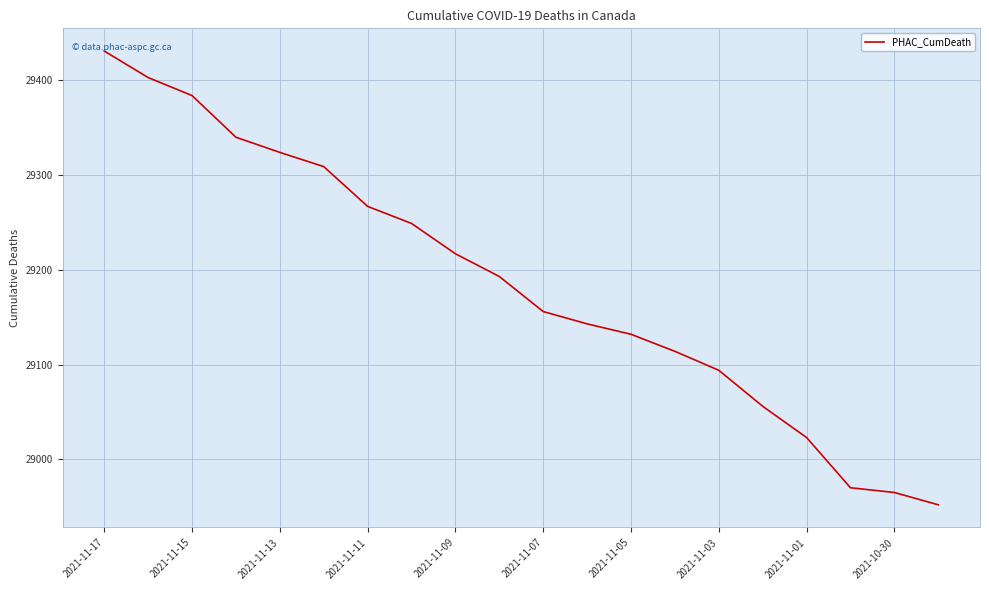

Reading right to left, extract all data points from this chart.

28952	28965	28970	29023	29056	29094	29114	29132	29143	29156	29193	29217	29249	29267	29309	29324	29340	29384	29403	29431